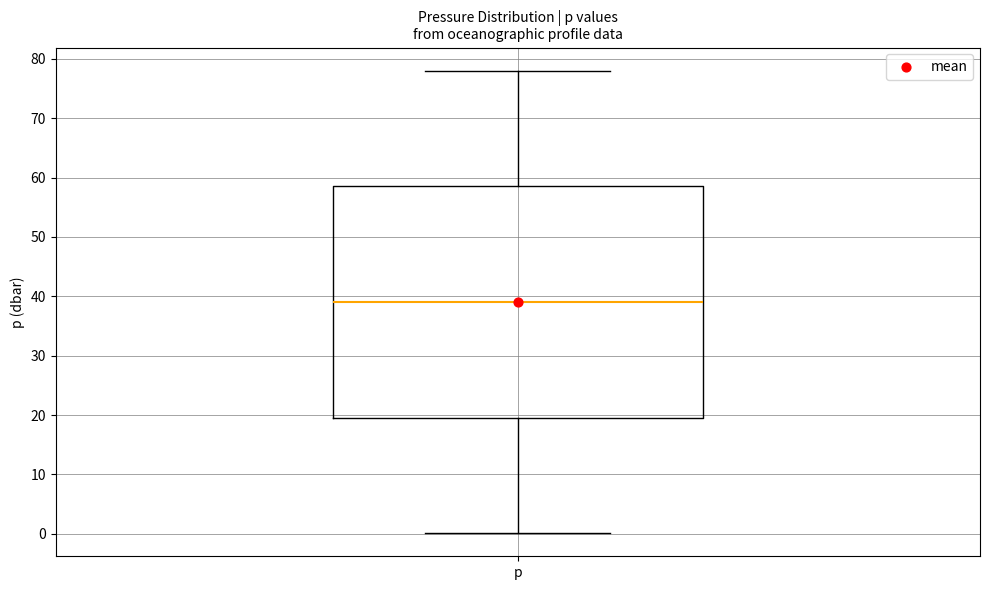

Transcribe this box plot: give where the median line is, the range the box spans, and where the two whiskers end, as read against the y-axis. The values are not printed on the chart, so give them approximately, as read against the axis.

median 39, box 20 to 59, whiskers 0 to 78